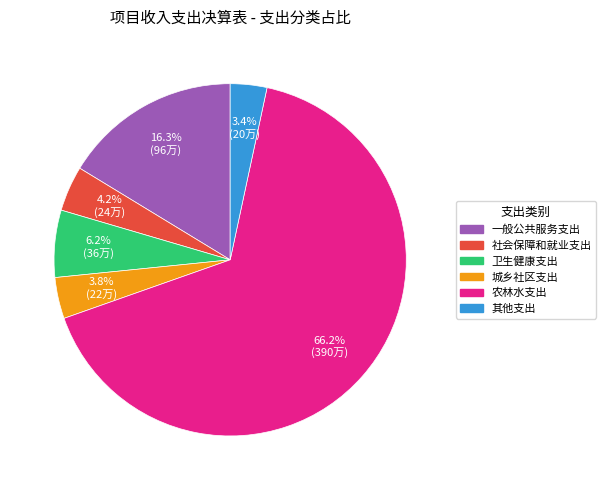

Is there a majority slice in this chart?

Yes